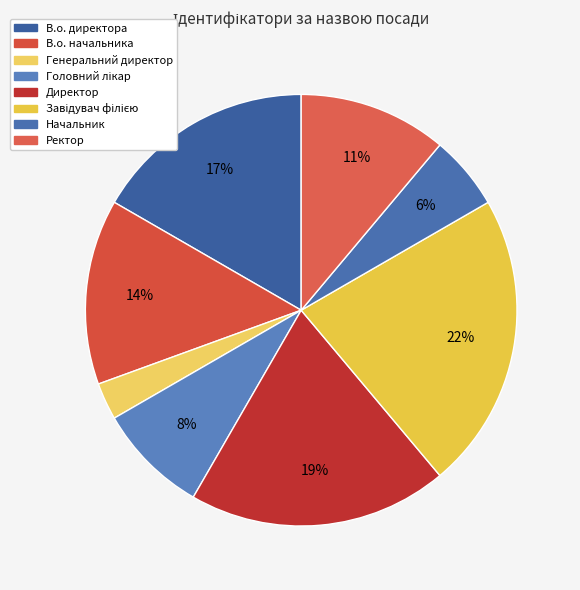

Count the number of slices in the pie.

8